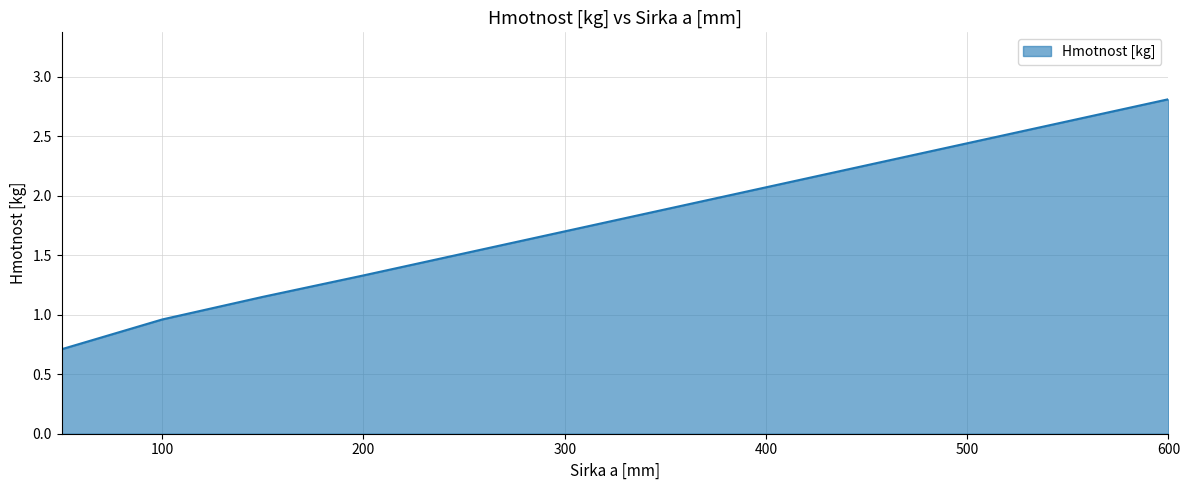

True or false: there are more than 1 points higher than both neighbors.

False